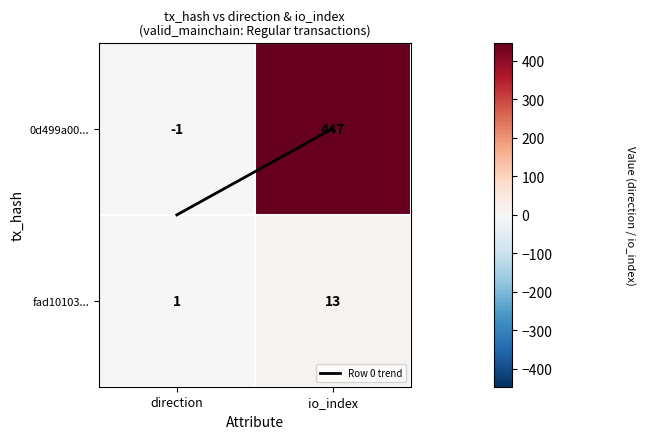

Which series changed the most between direction and io_index?

0d499a00...